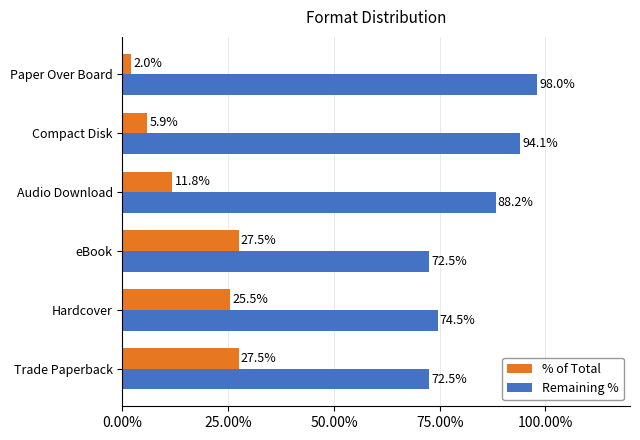

What is the spread (max minus min) of values at Compact Disk?

88.2